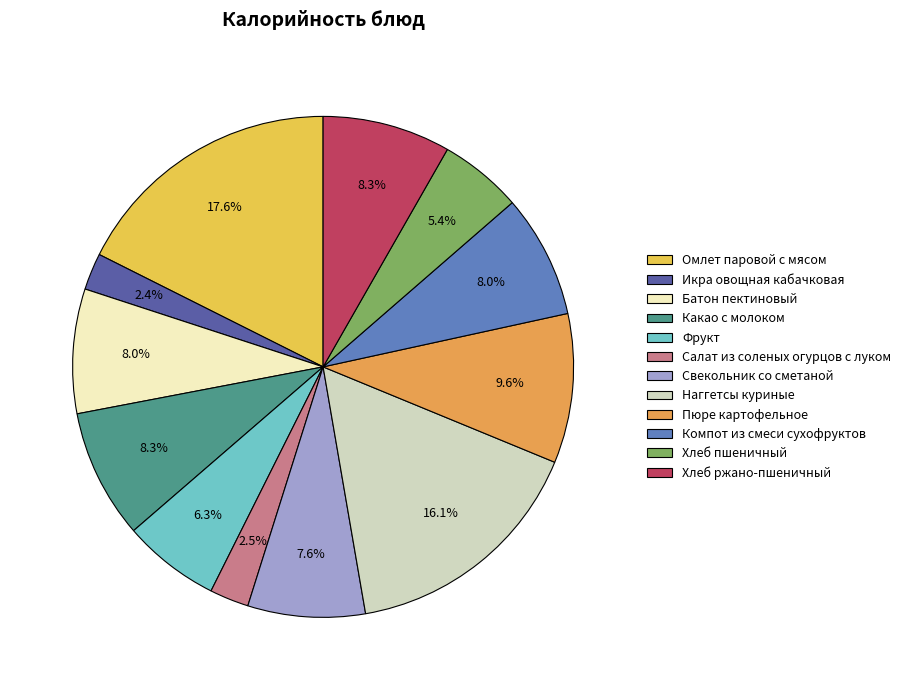

True or false: Фрукт accounts for 1% of the total.

False